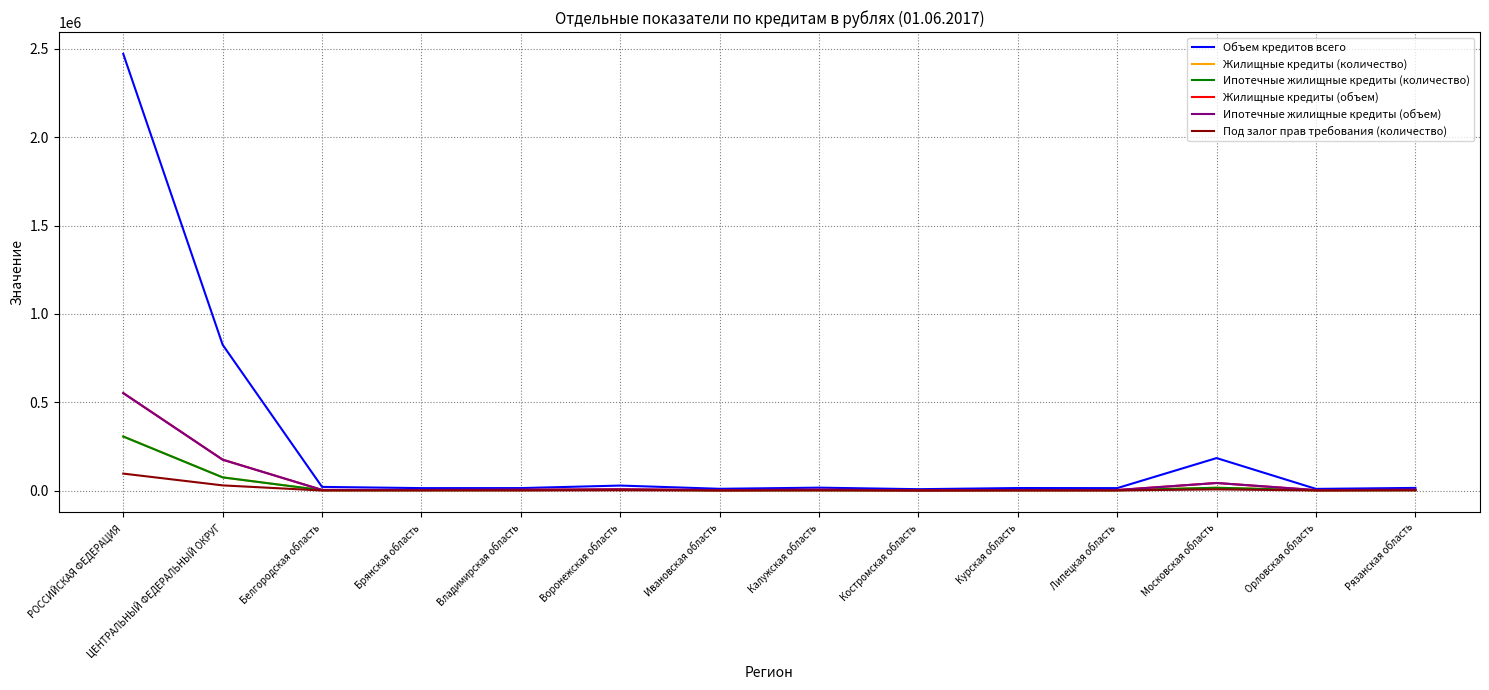

What is the sum of the Ипотечные жилищные кредиты (объем) values at Московская область and Брянская область?

46387